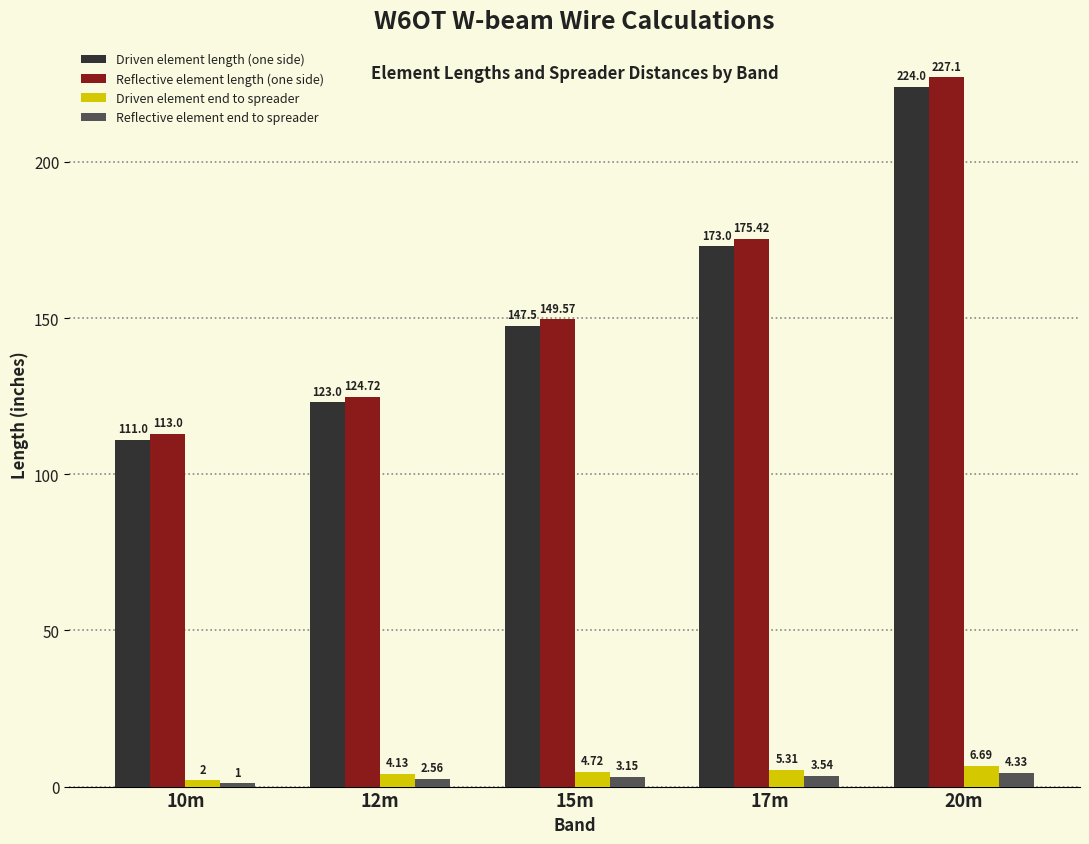

Which series changed the most between 12m and 20m?

Reflective element length (one side)